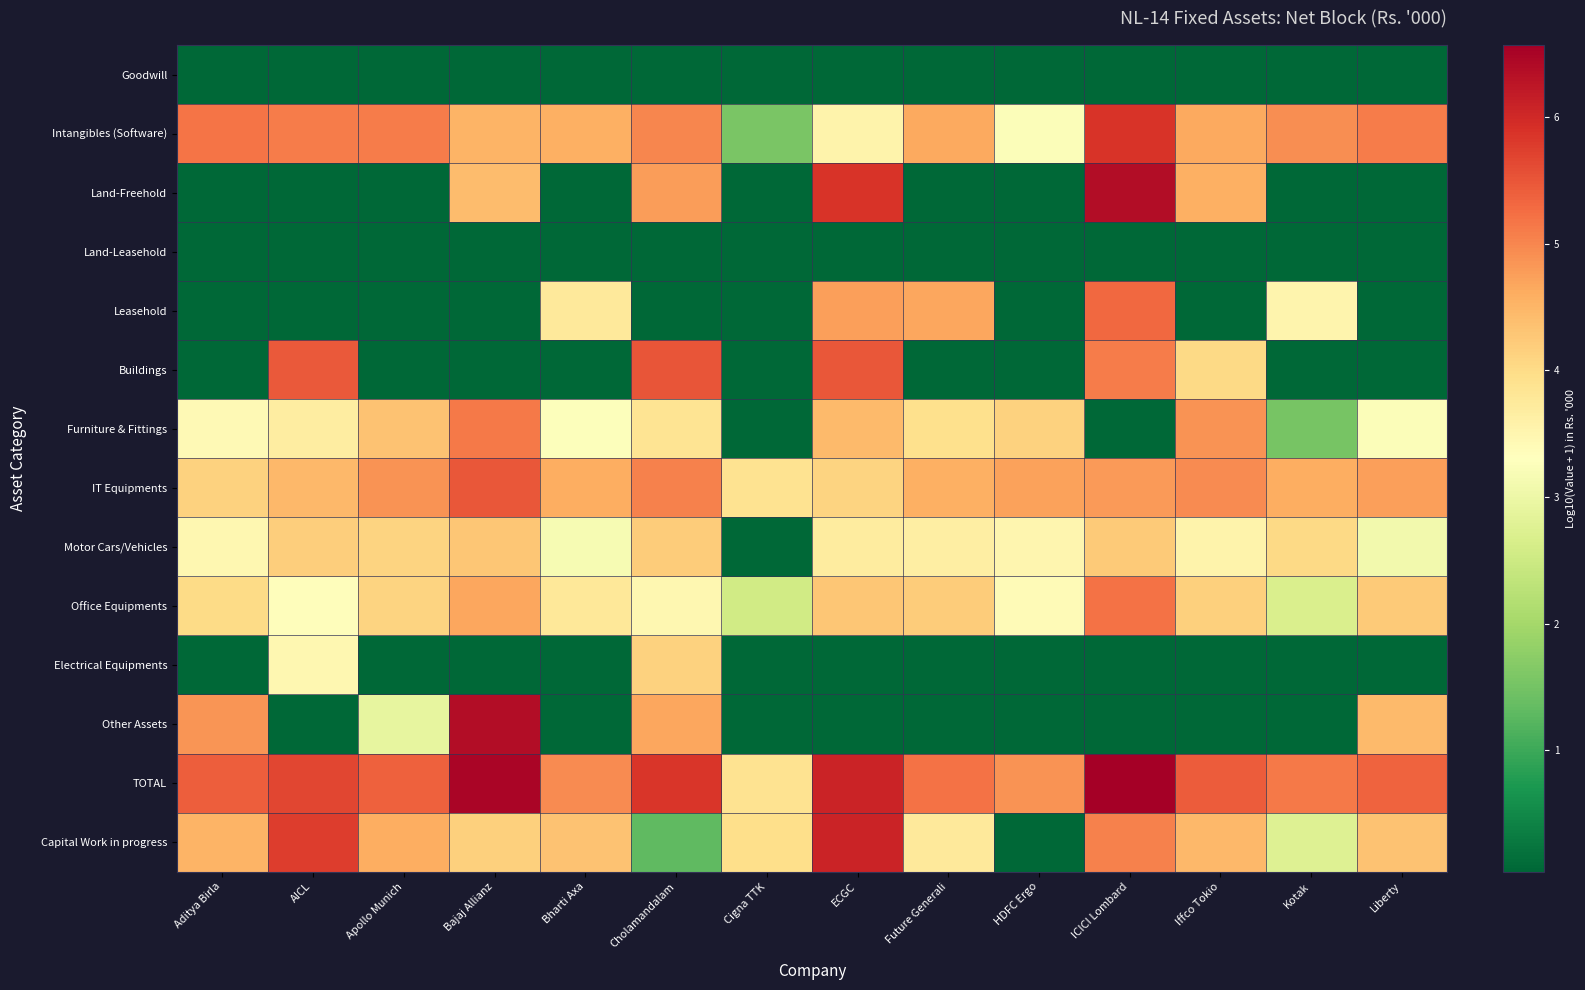

Between Iffco Tokio and Bharti Axa, which is larger?

Iffco Tokio